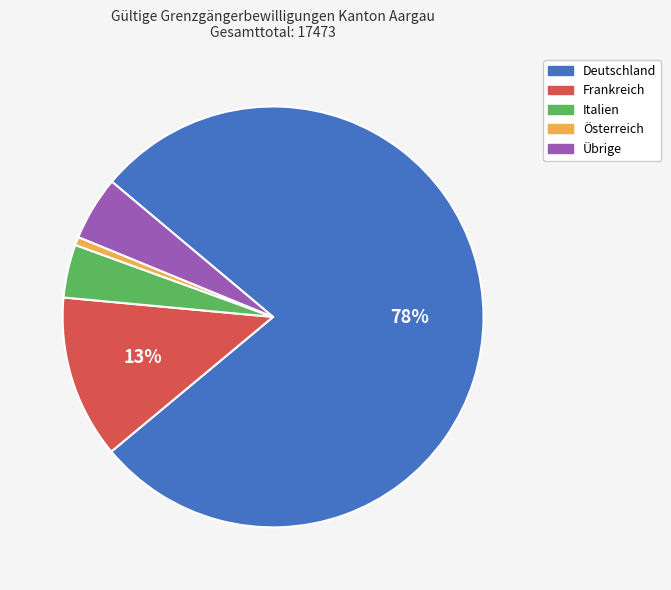

Count the number of slices in the pie.

5